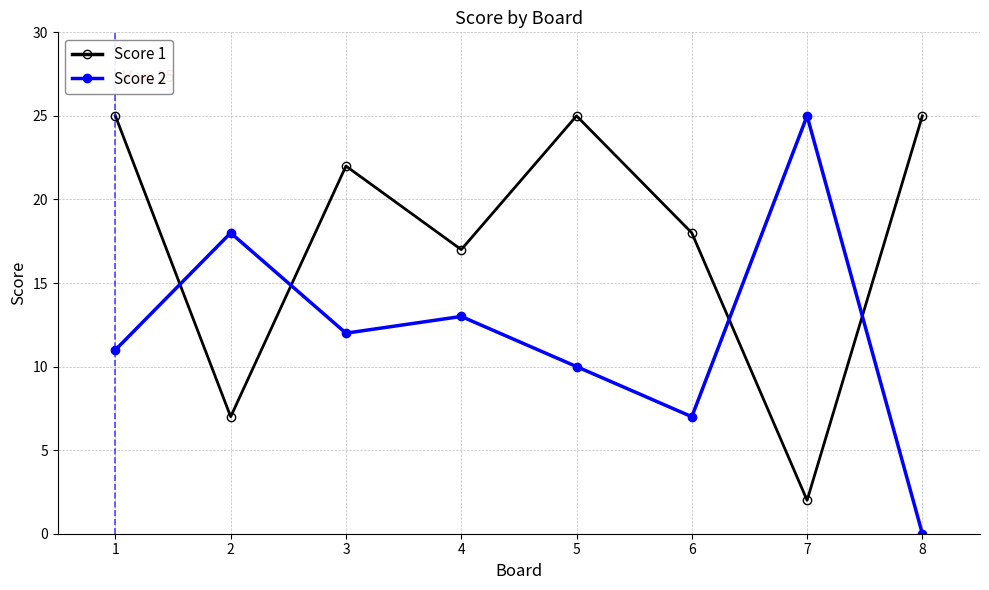

True or false: Score 2 has more than 1 interior local peaks.

True